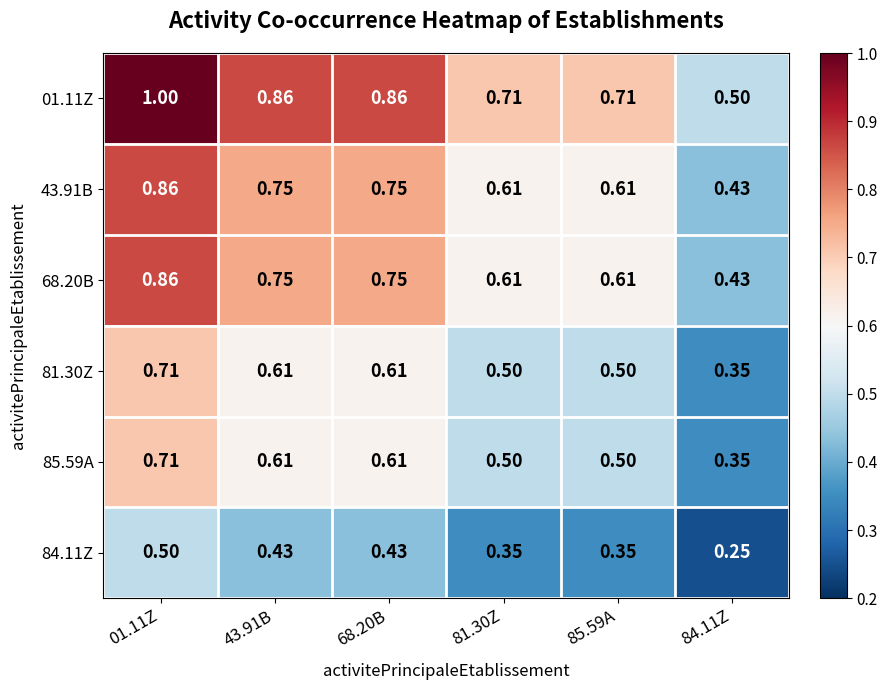

What is the total value across all series at 01.11Z?

4.6